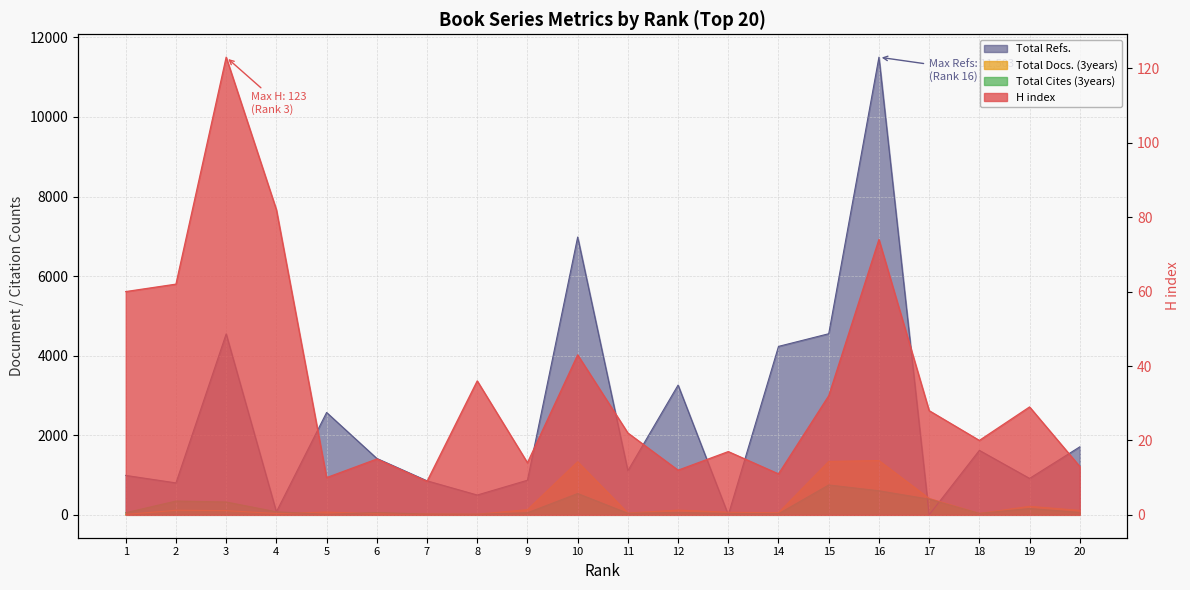

Which series ends up on top after the final intersection of H index and Total Refs.?

Total Refs.